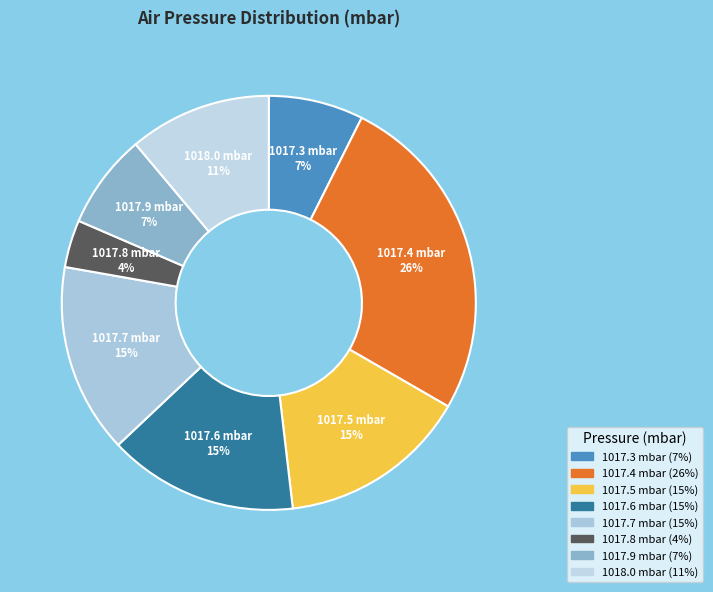

What percentage is the 1017.4 slice, to the nearest percent?

26%